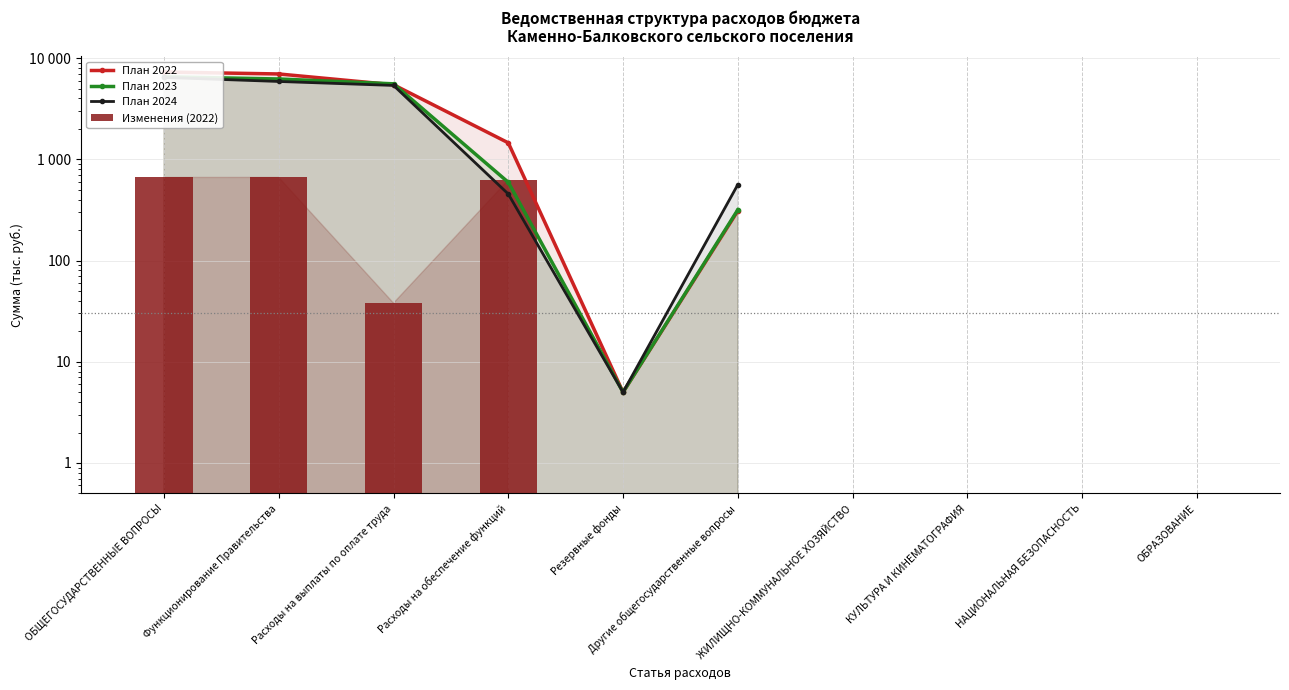

What is the total value across all series at Другие общегосударственные вопросы?

1189.2